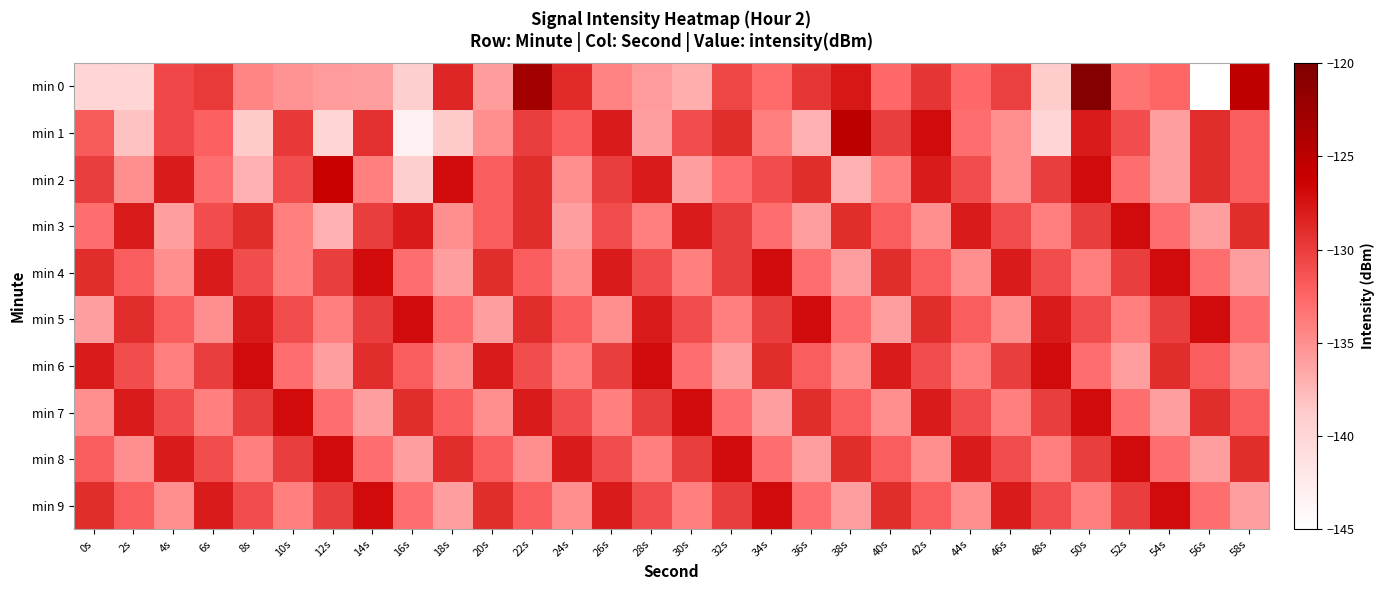

Which label corresponds to the smallest value in the chart?

56s